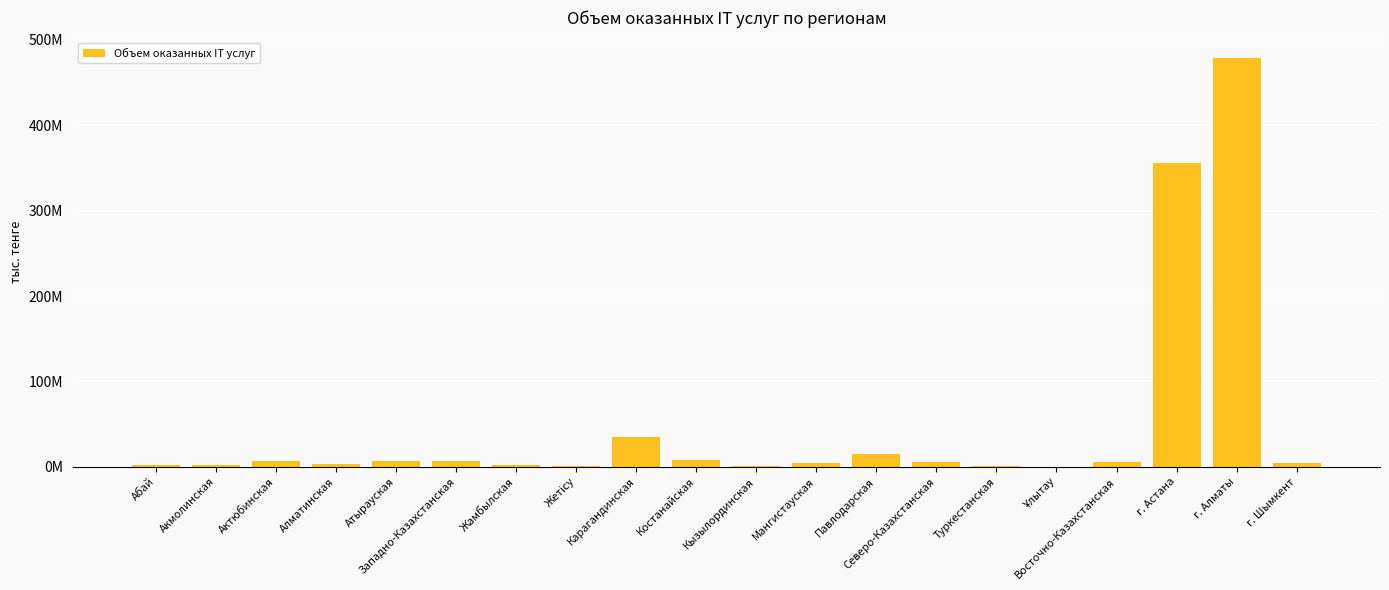

Which label corresponds to the smallest value in the chart?

Ұлытау